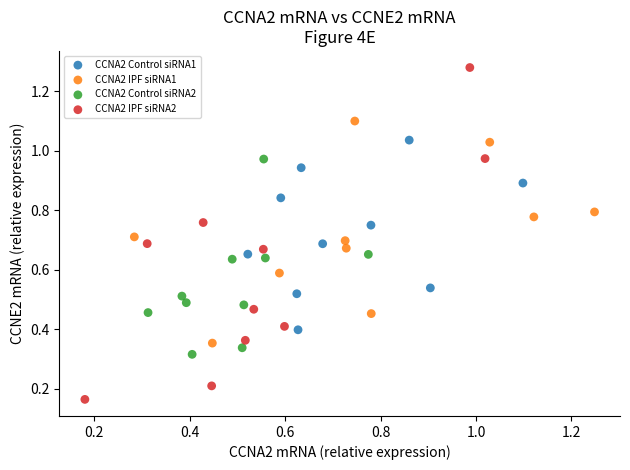

Which series contains the highest Y value?

CCNA2 IPF siRNA2